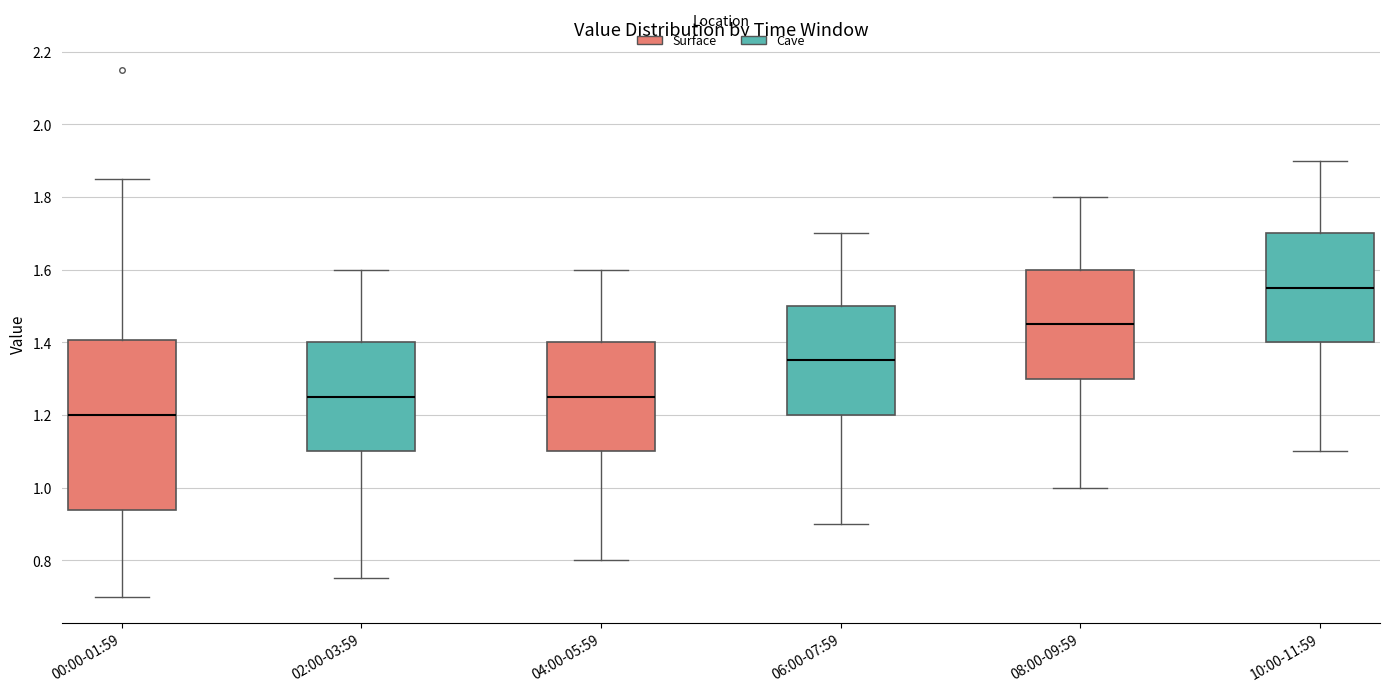

Which box is the tallest, from its lower edge to its upper edge?

00:00-01:59